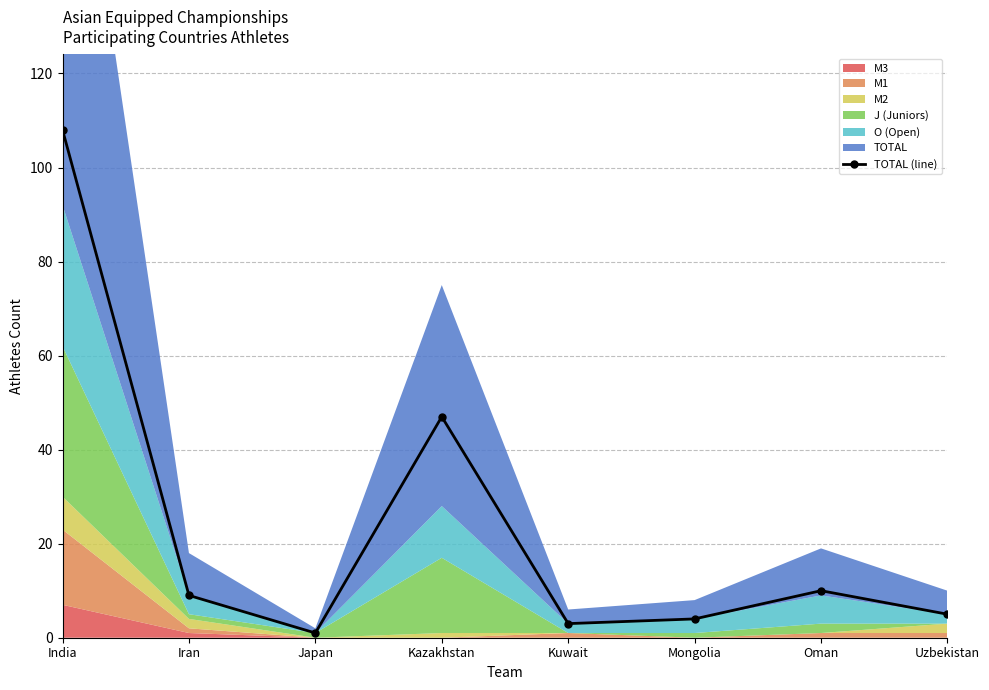

Which category has the highest value across all series?

India